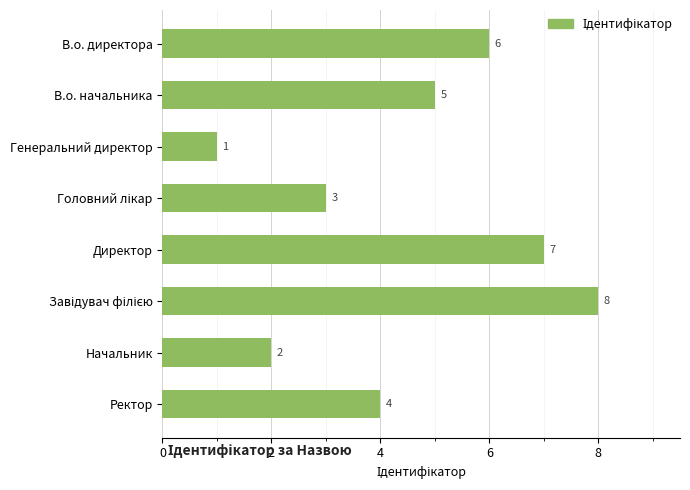

The chart shows a value of 7 at Ректор. True or false?

False